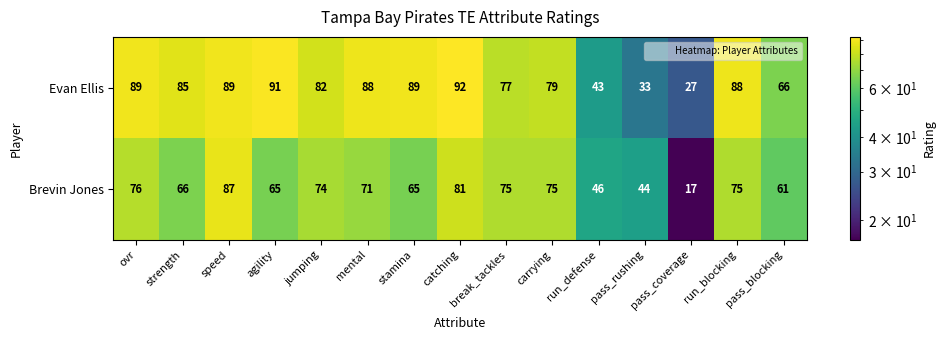

How many series are shown in this chart?

2